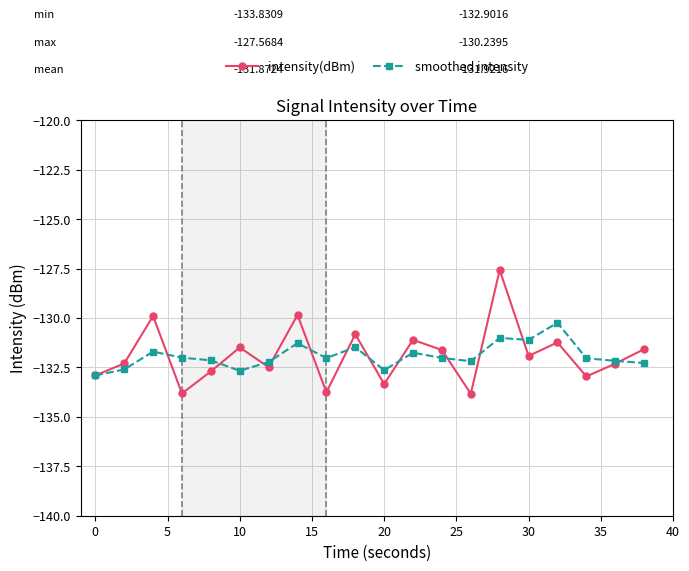

Which series has the largest range (max minus min)?

intensity(dBm)